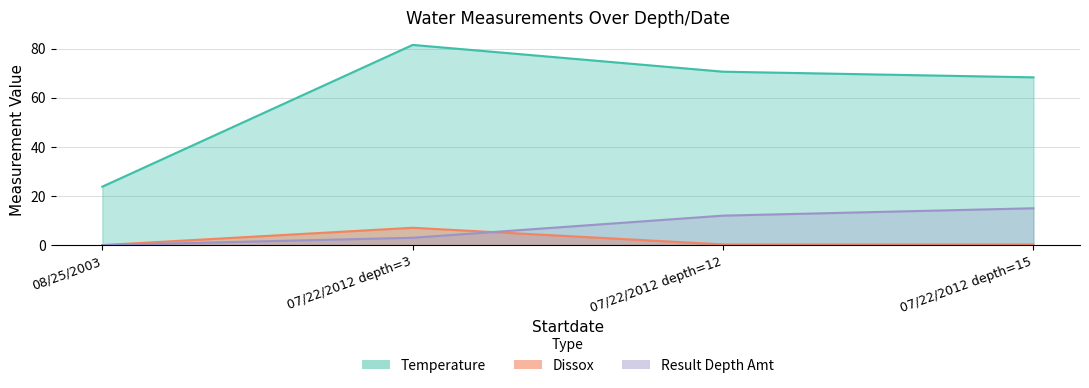

Which series has the largest total across all categories?

Temperature